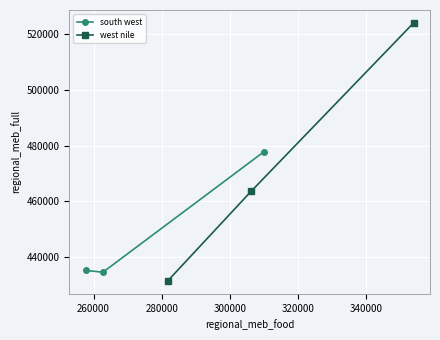

What is the smallest value displayed?

431288